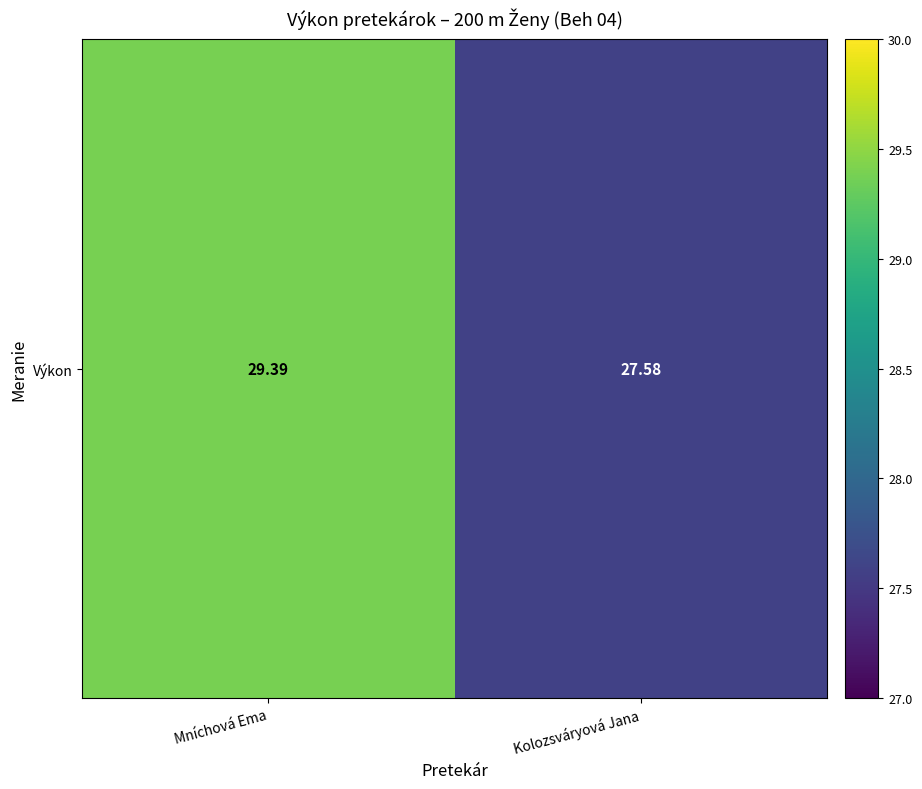

Count the values in the range 27 to 29.

1